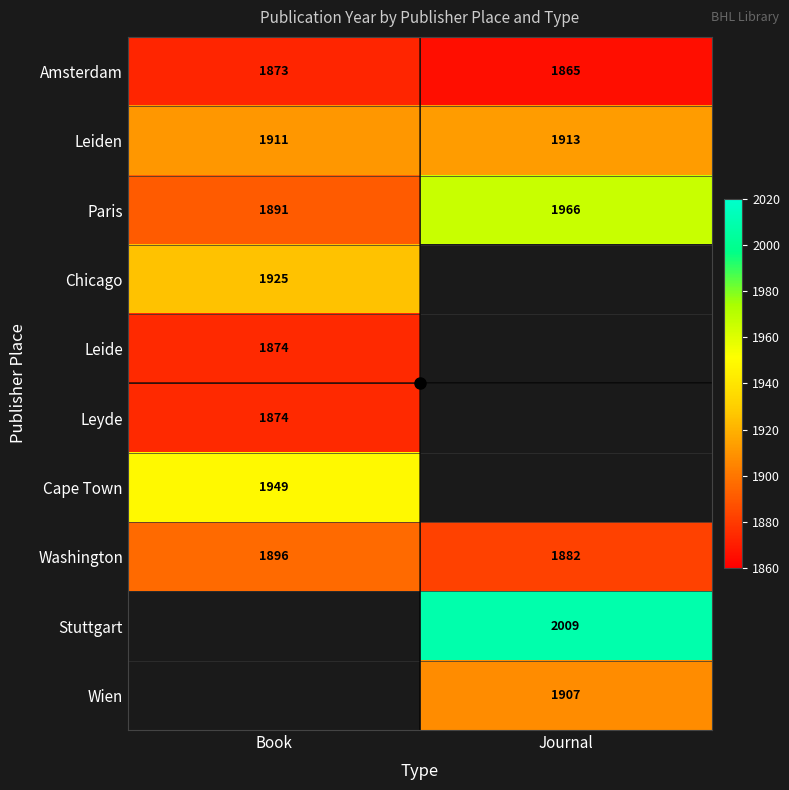

How many categories are shown in the chart?

2